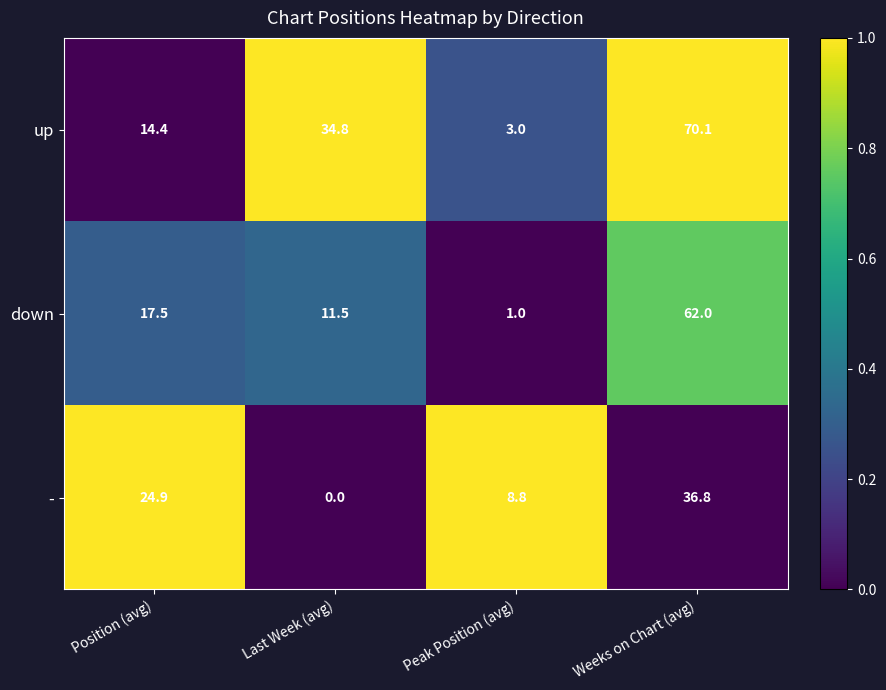

Reading right to left, transcribe all the data shown in this chart.

up: 70.1	3.0	34.8	14.4
down: 62.0	1.0	11.5	17.5
-: 36.8	8.8	0.0	24.9